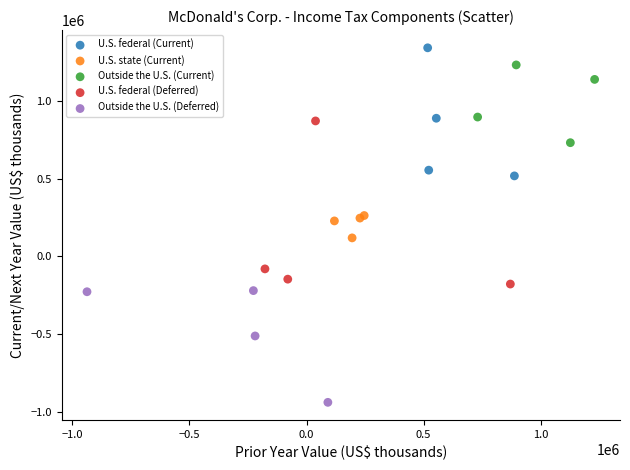

Which series reaches the minimum Y coordinate?

Outside the U.S. (Deferred)